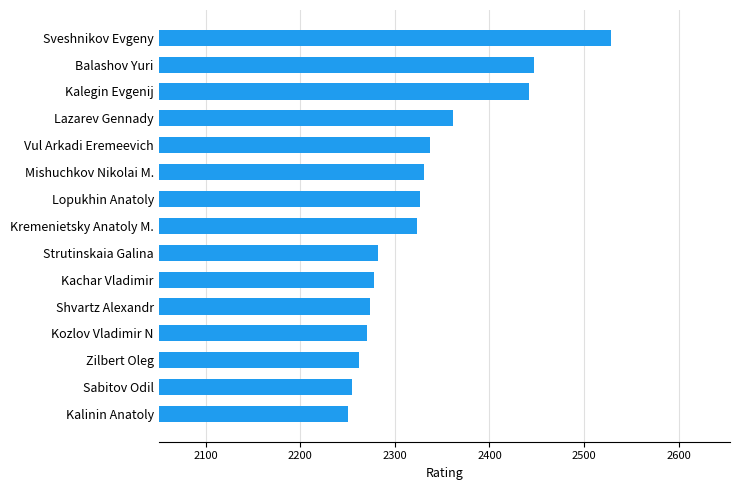

What is the change in value from Sabitov Odil to Kremenietsky Anatoly M.?

+68